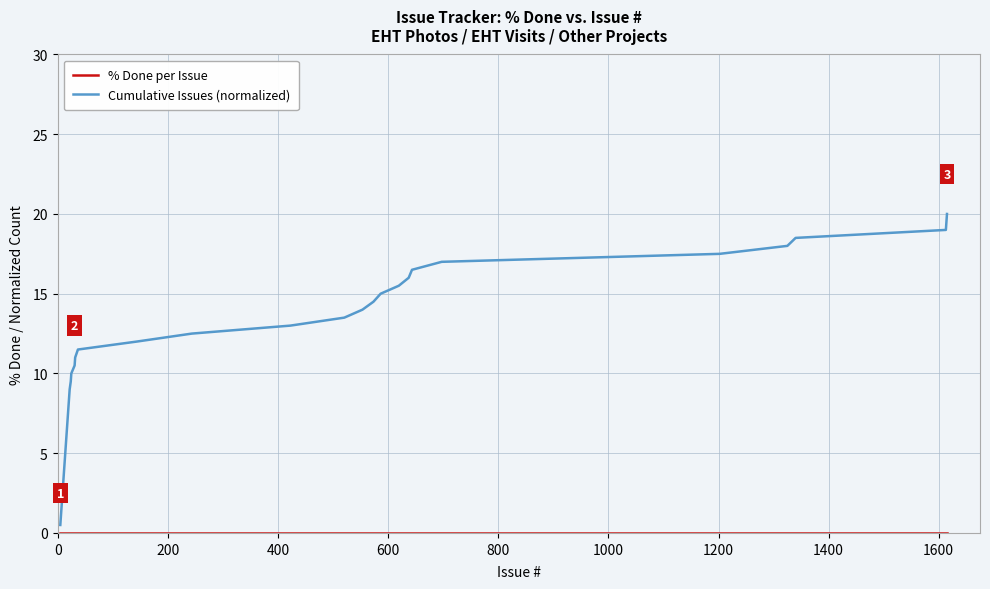

Which series has the largest total across all categories?

Cumulative Issues (normalized)